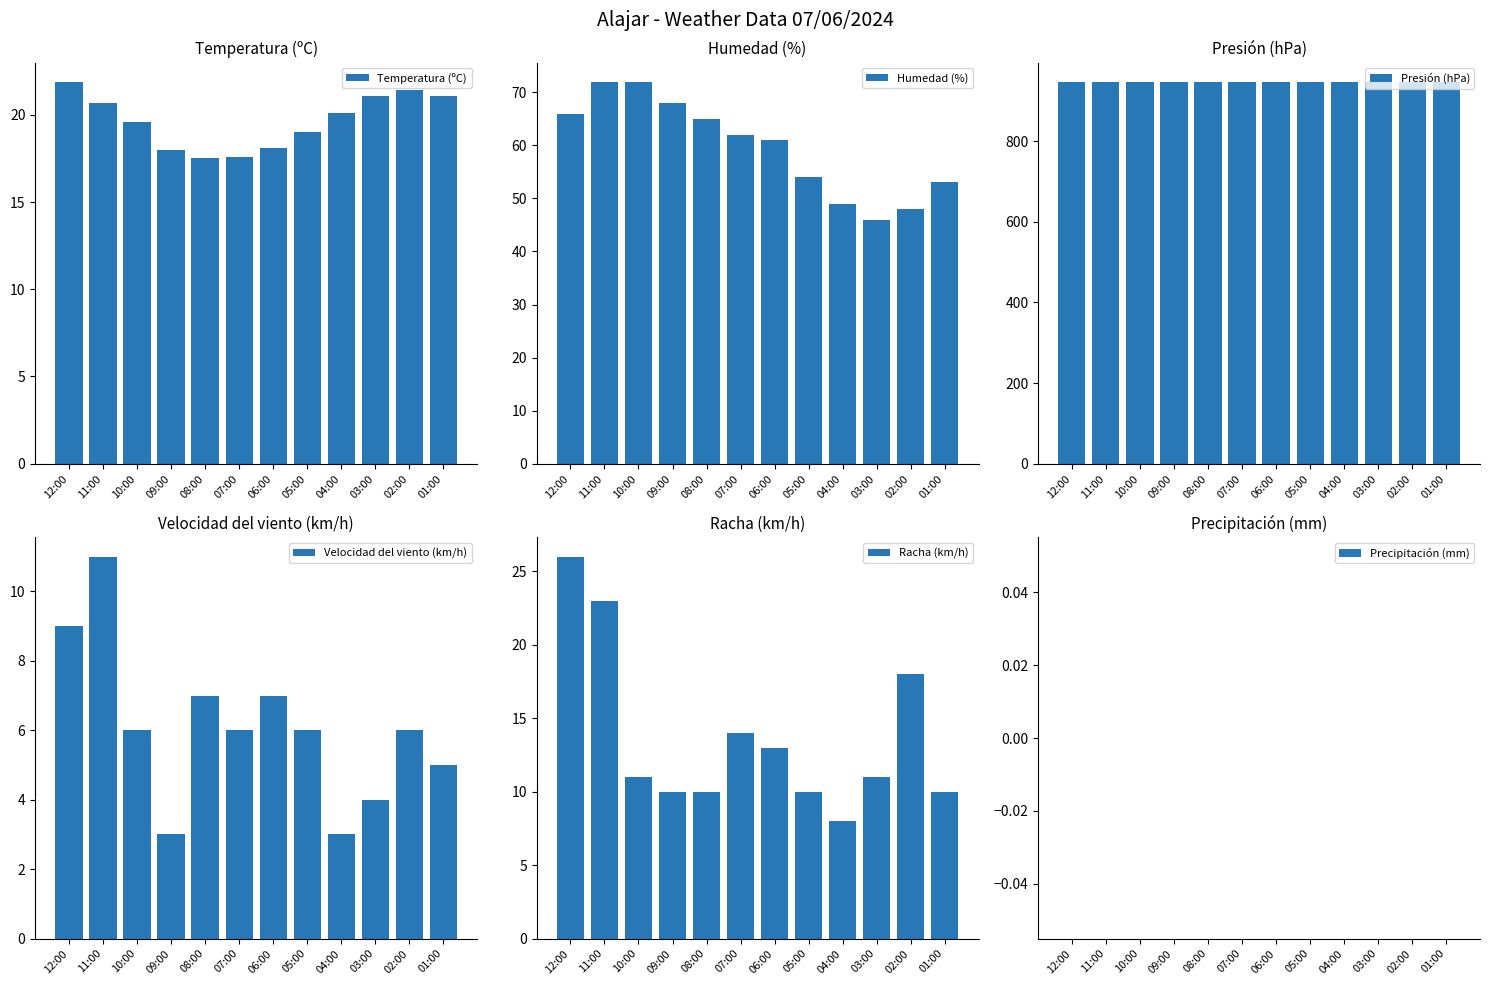

Which series has the widest spread of values?

Humedad (%)